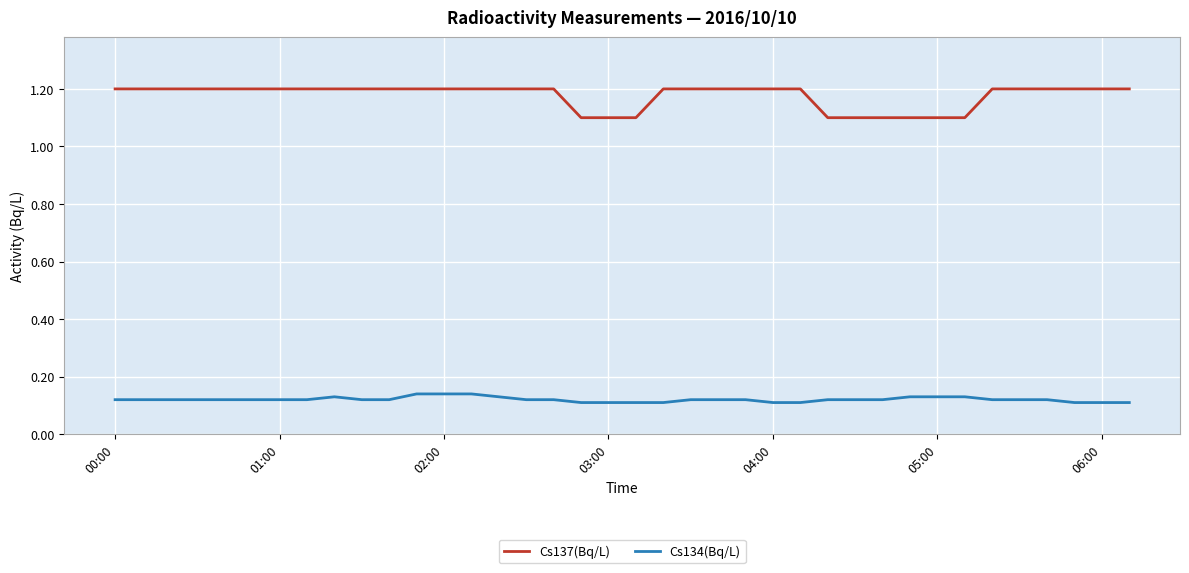

True or false: Cs134(Bq/L) and Cs137(Bq/L) intersect in this chart.

False